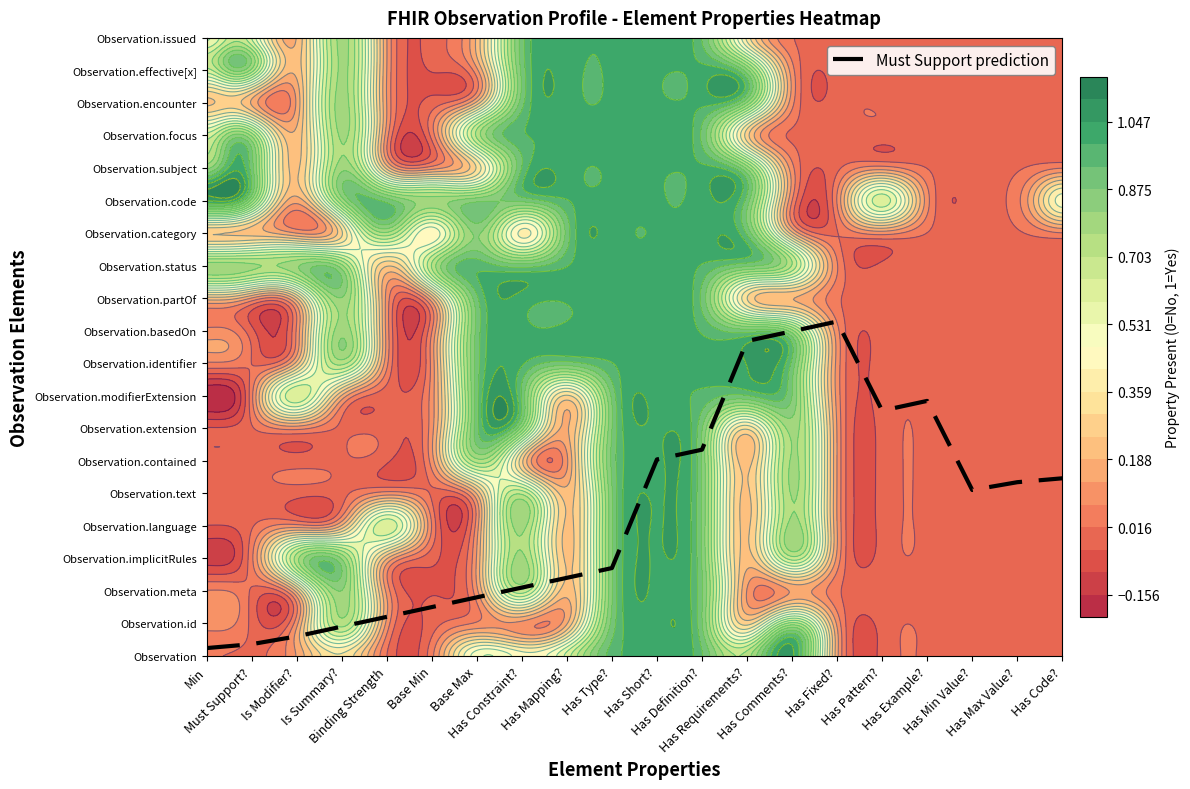

Approximately how many times larger is the value at Has Pattern? compared to Has Example??

1.0